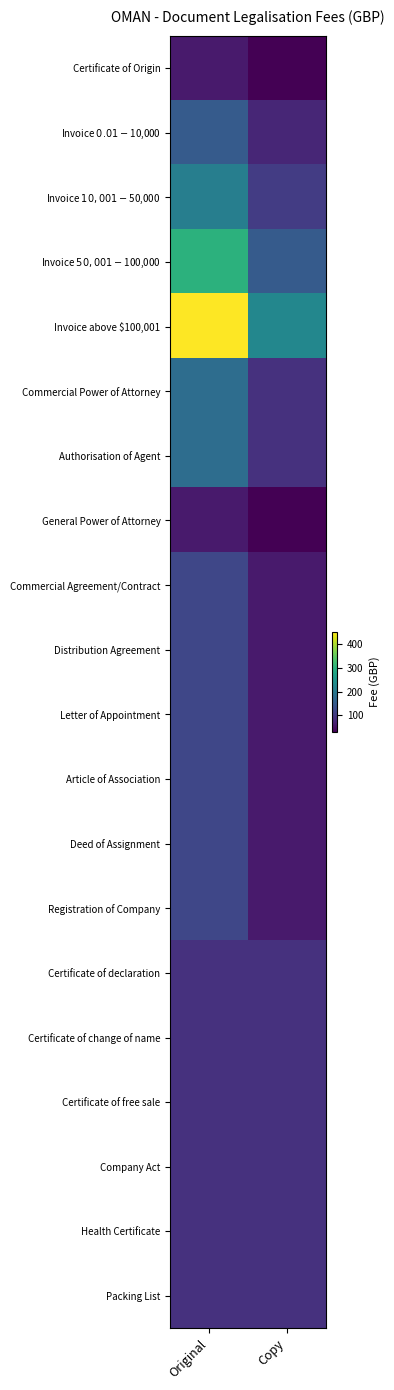

What is the total value across all series at Copy?

1695